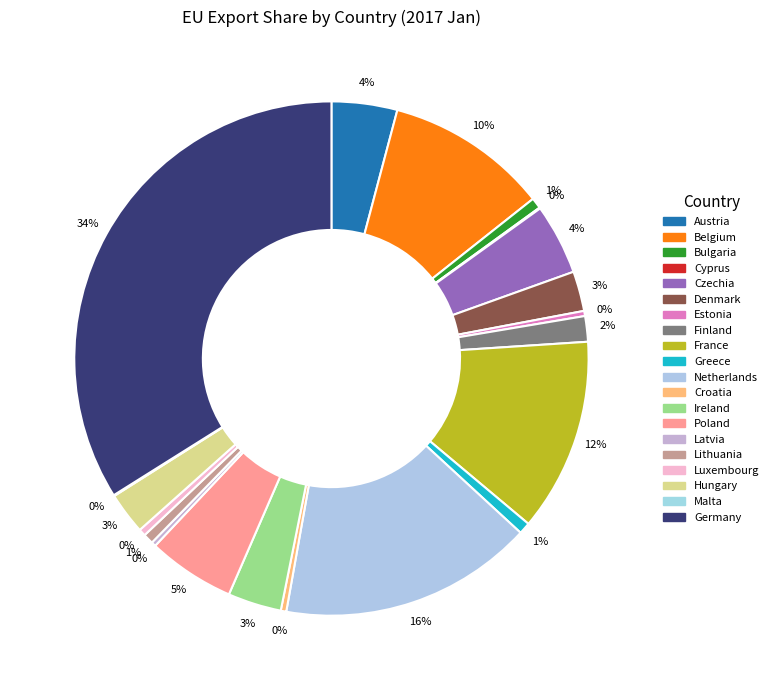

How many segments does this pie chart have?

20